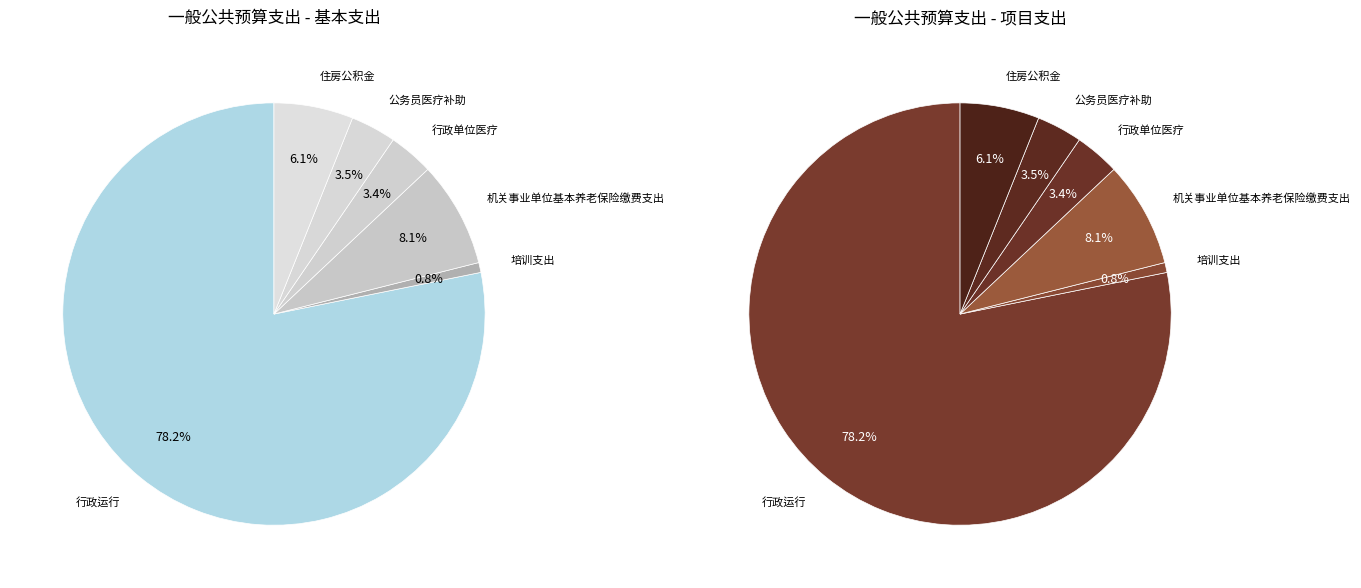

Between 行政单位医疗 and 行政运行, which is larger?

行政运行